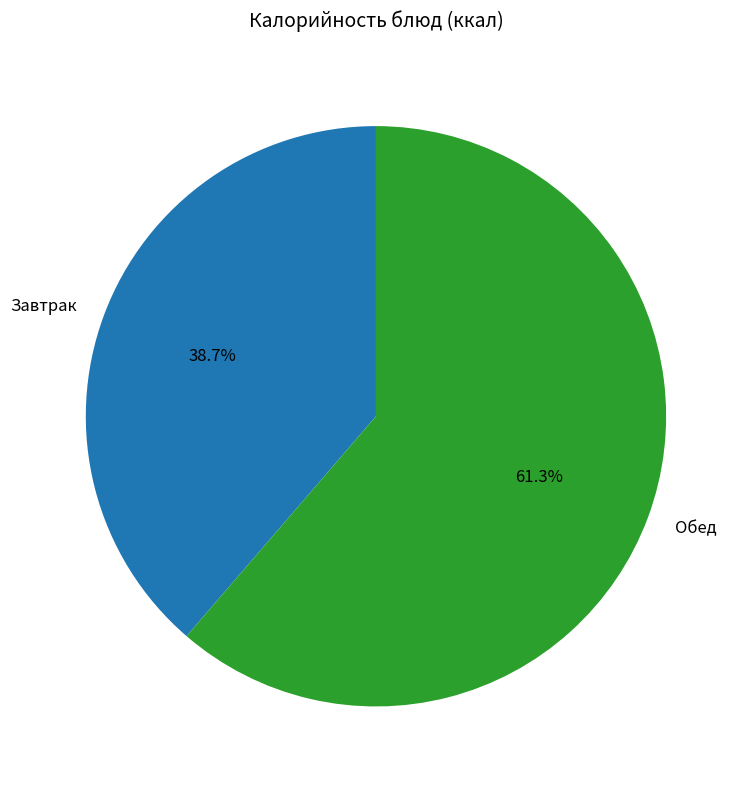

What percentage is NOT represented by Завтрак?

61.3%